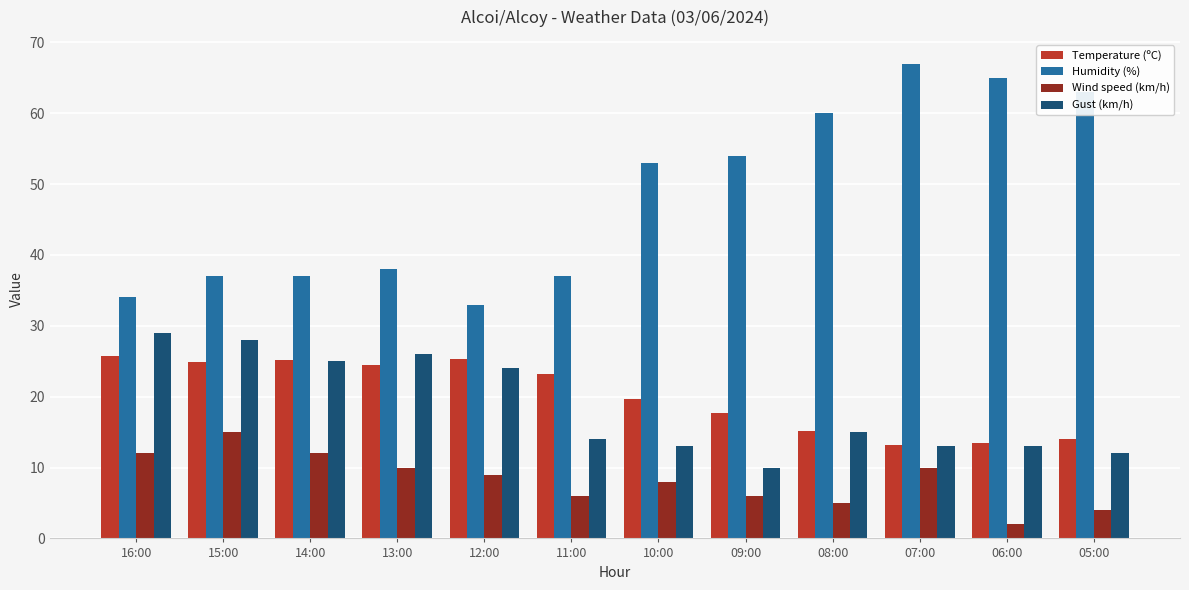

Which series changed the most between 13:00 and 12:00?

Humidity (%)